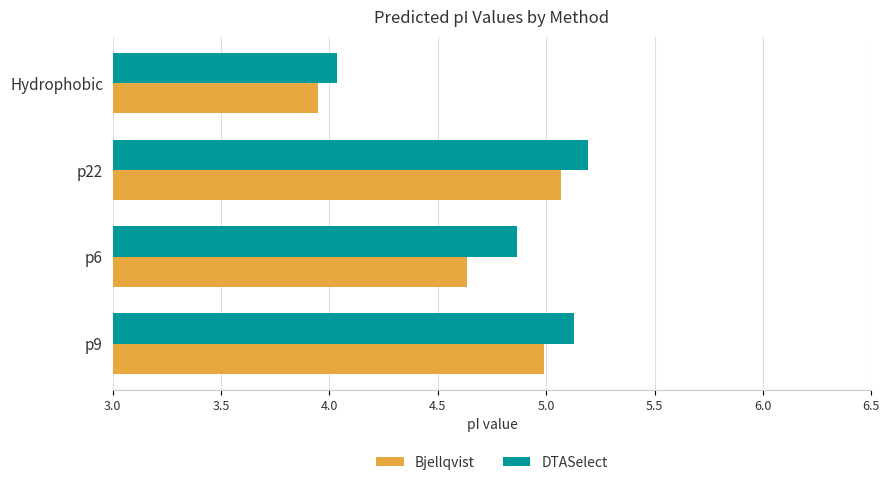

What are all the series names shown in the legend?

Bjellqvist, DTASelect